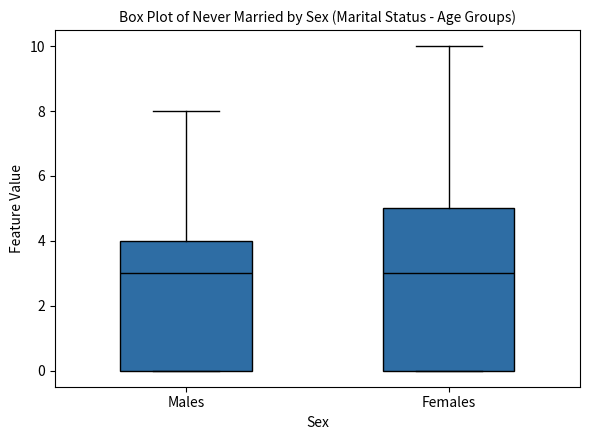

Reading left to right, transcribe this box plot: for each box, give where its median line is, the range the box spans, and where its two whiskers end, as read against the y-axis. The values are not printed on the chart, so give them approximately, as read against the axis.

Males: median 3, box 0 to 4, whiskers 0 to 8
Females: median 3, box 0 to 5, whiskers 0 to 10